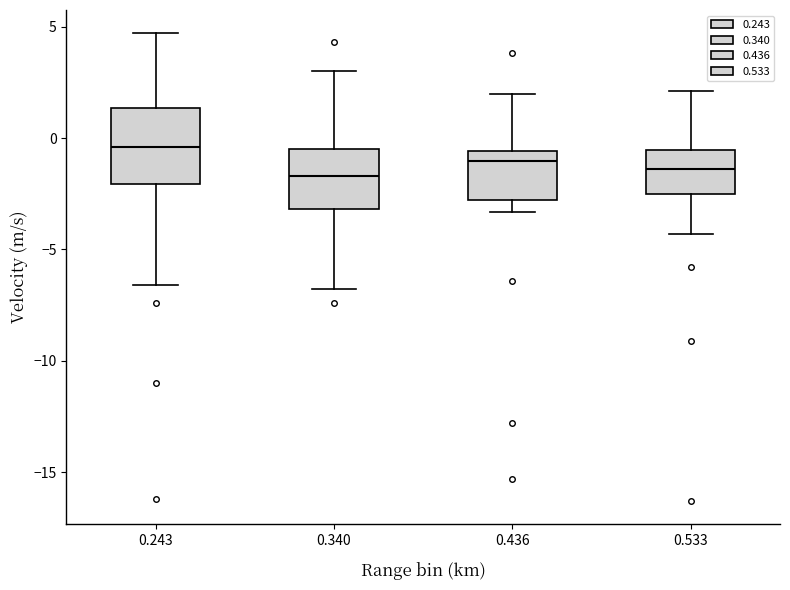

Reading left to right, read every box against the y-axis: the position of its median line, the range the box covers, and the ends of its whiskers. The values are not printed on the chart, so give them approximately, as read against the axis.

0.243: median -0.5, box -2.0 to 1.5, whiskers -6.5 to 4.5
0.340: median -1.5, box -3.0 to -0.5, whiskers -7.0 to 3.0
0.436: median -1.0, box -3.0 to -0.5, whiskers -3.5 to 2.0
0.533: median -1.5, box -2.5 to -0.5, whiskers -4.5 to 2.0